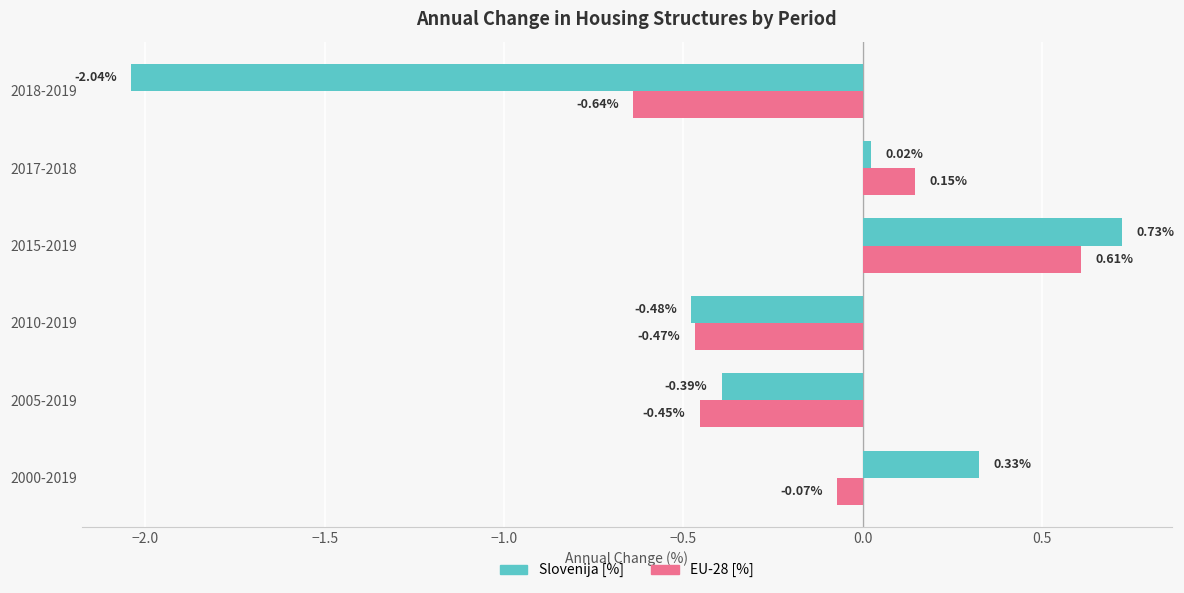

At which category is the sum across all series the highest?

2015-2019